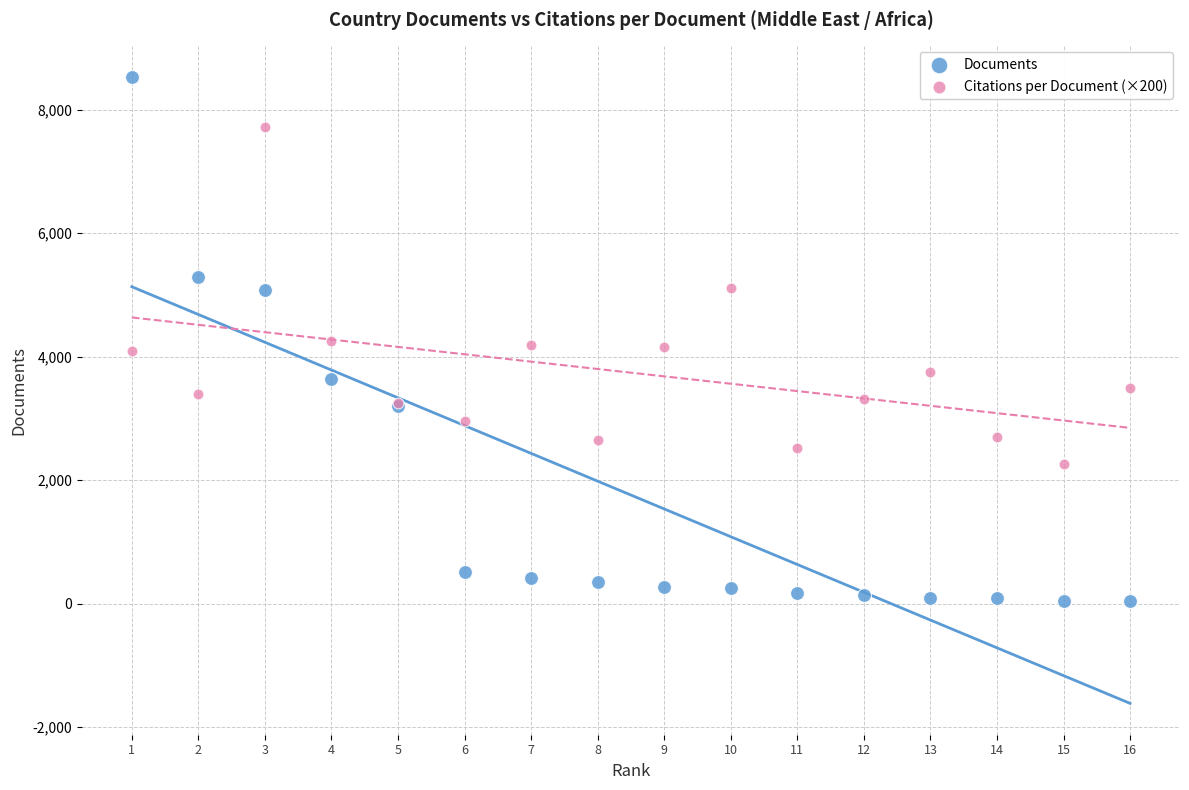

What is the X range (max minus min) for the scatter plot?

15.0